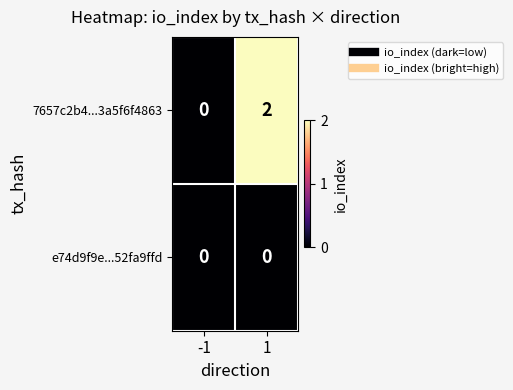

Which series changed the most between -1 and 1?

7657c2b4...3a5f6f4863